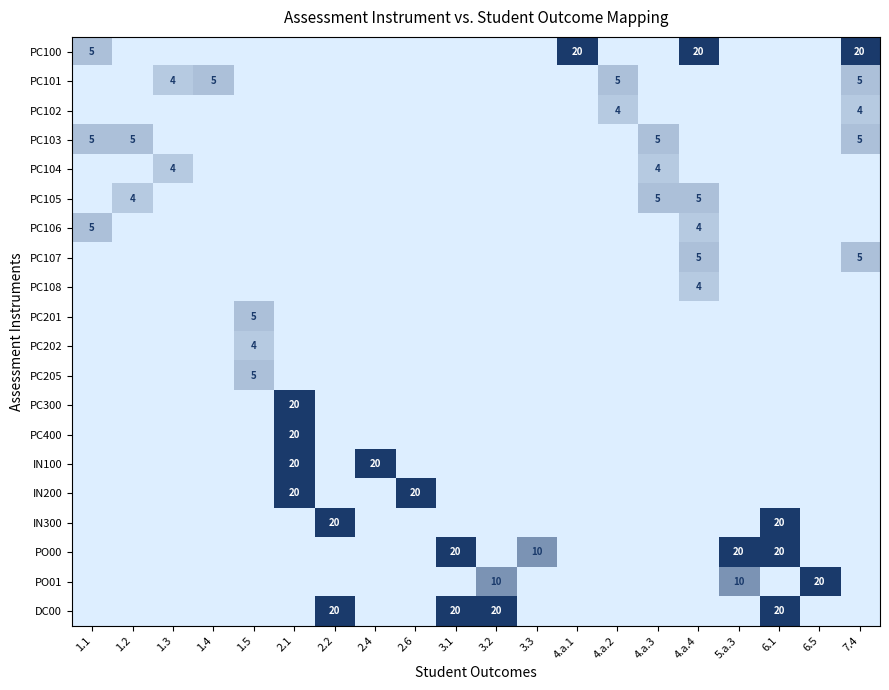

How many data points in PC106 are above 0?

2